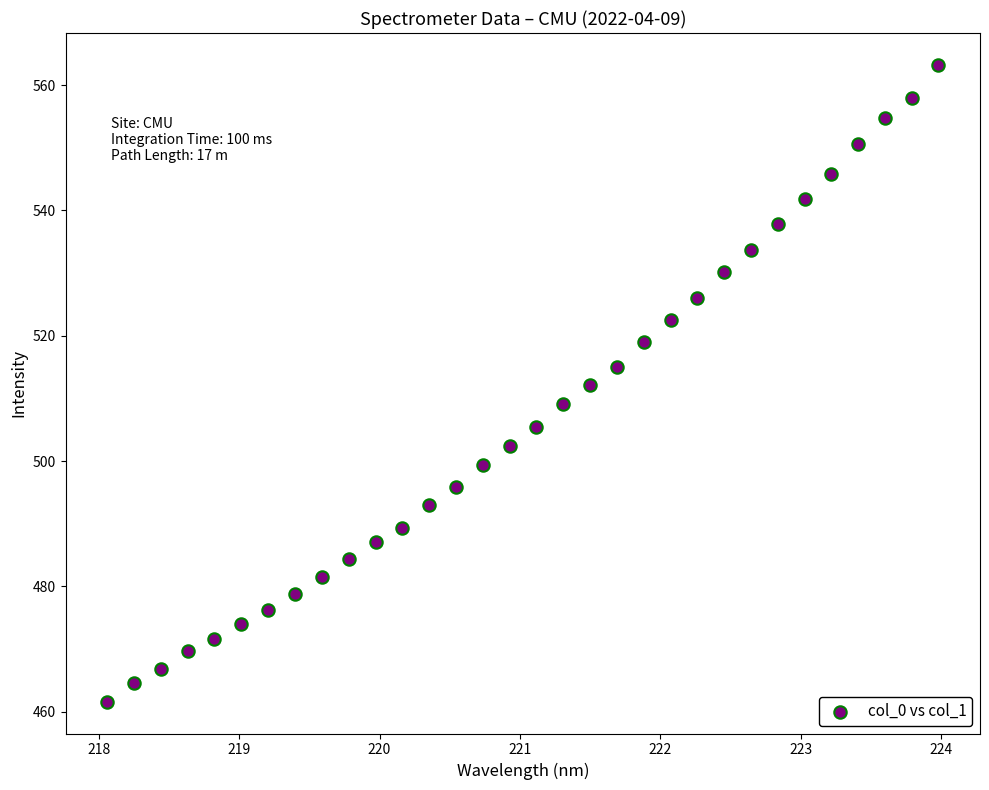

What is the range of X values (max minus min)?

5.9